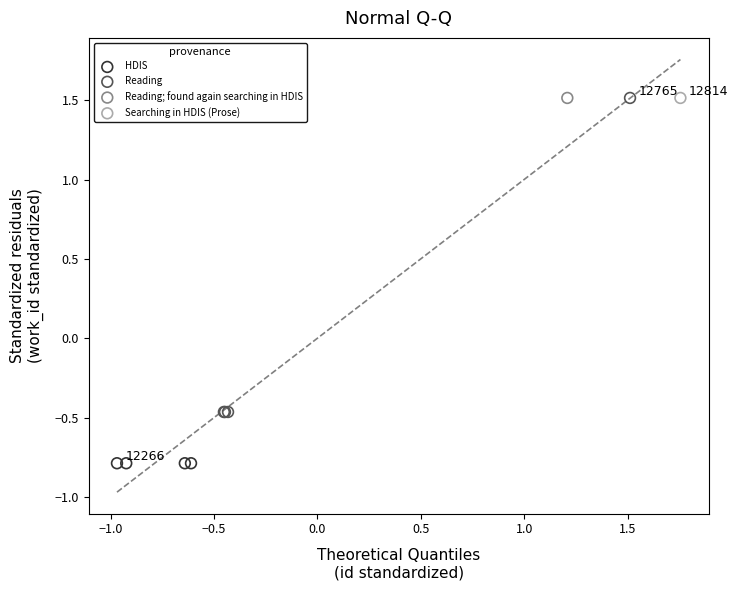

What are all the series names shown in the legend?

HDIS, Reading, Reading; found again searching in HDIS, Searching in HDIS (Prose)